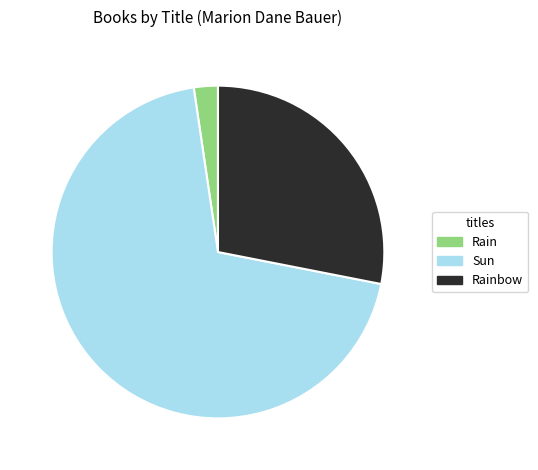

Is the sum of Sun and Rain greater than half?

Yes